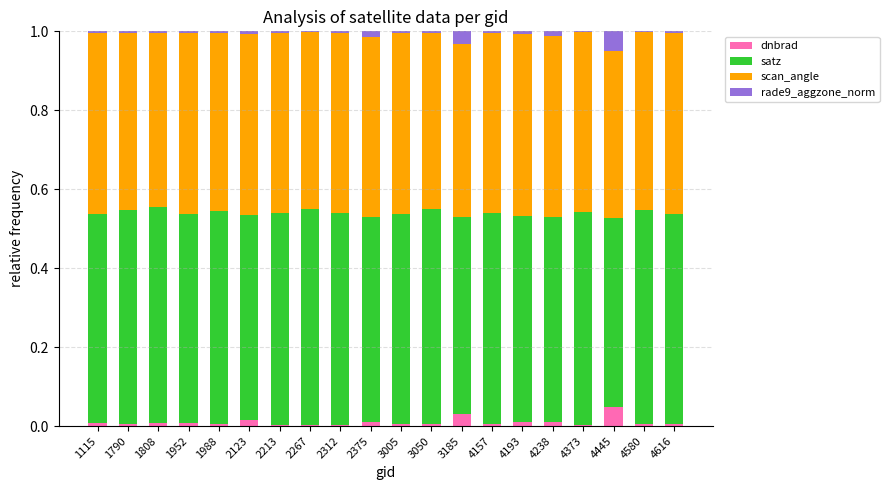

Is it true that dnbrad equals 0.0 at 1988?

True